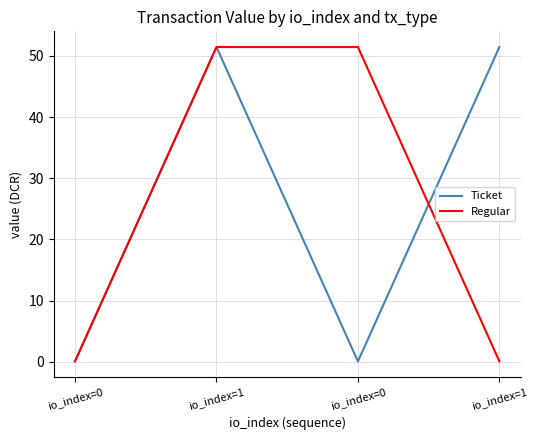

True or false: Ticket has more than 2 interior local peaks.

False